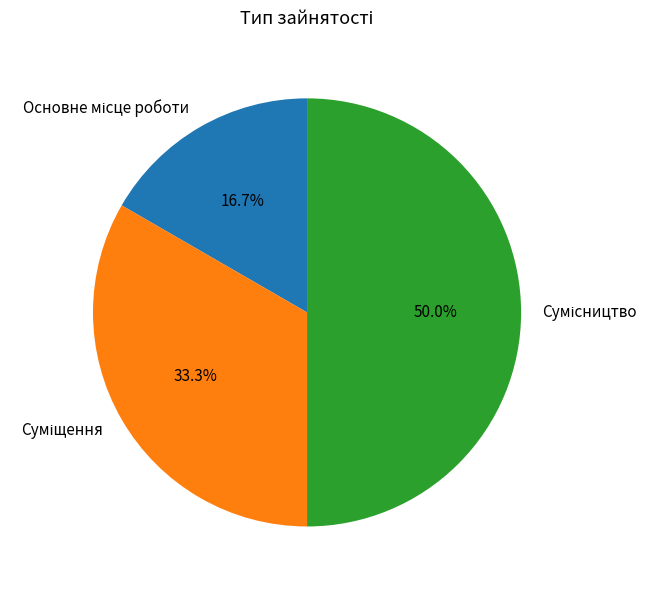

How many segments does this pie chart have?

3